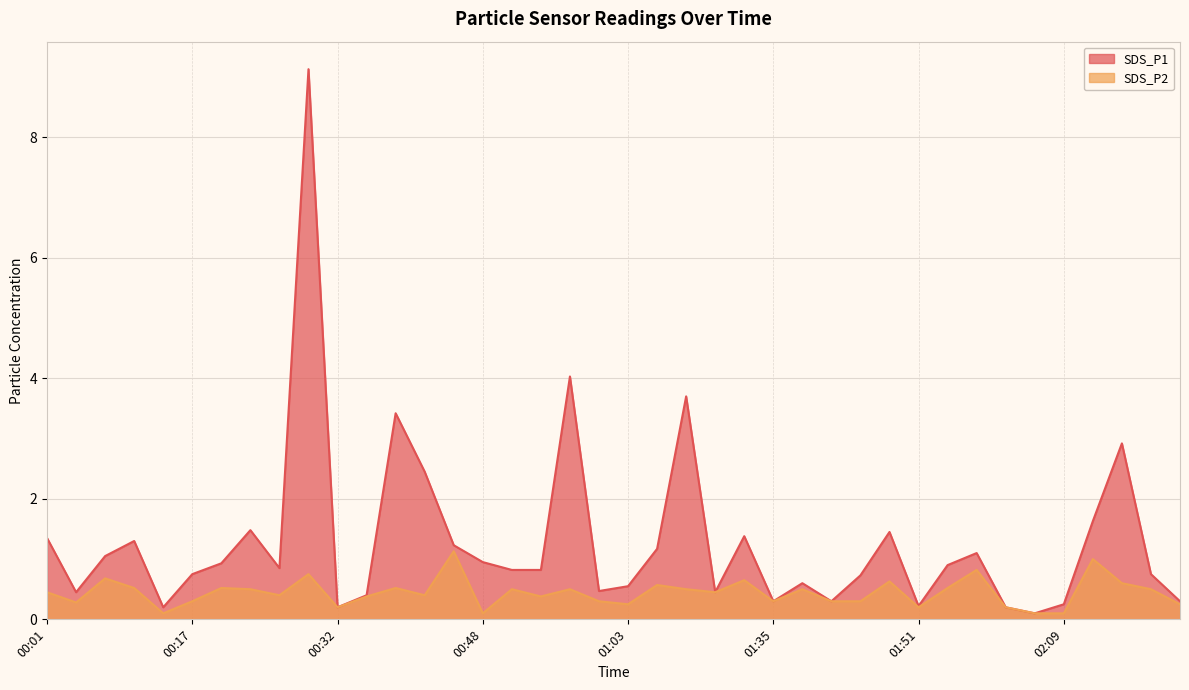

True or false: SDS_P2 and SDS_P1 intersect in this chart.

False